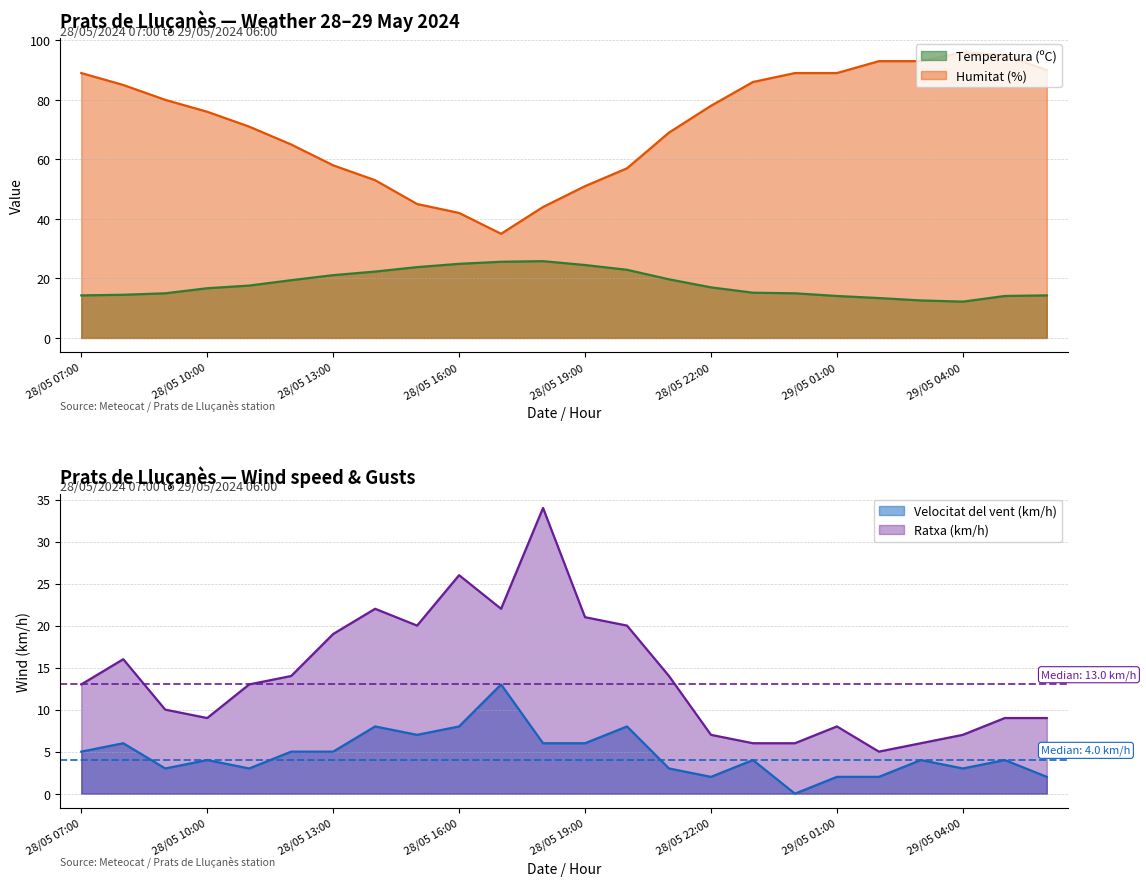

The value of Velocitat del vent (km/h) at 28/05 21:00 is 3.0. True or false?

True